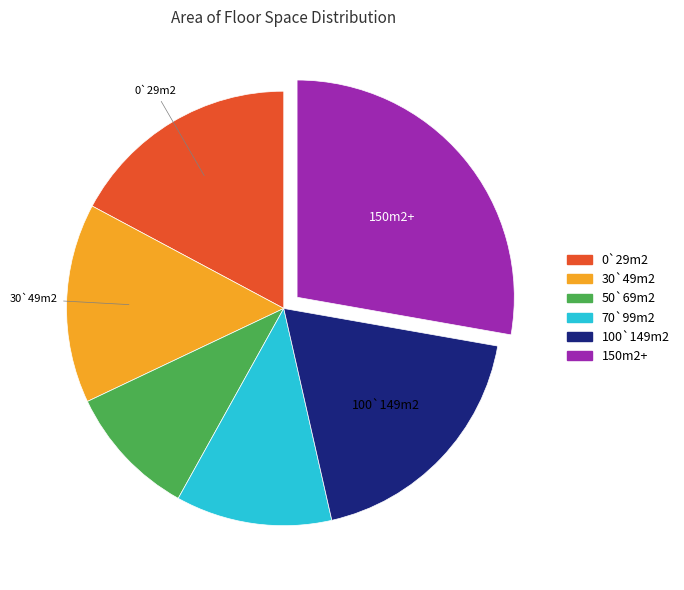

Rank the categories by value from lowest to highest.

50`69m2, 70`99m2, 30`49m2, 0`29m2, 100`149m2, 150m2+